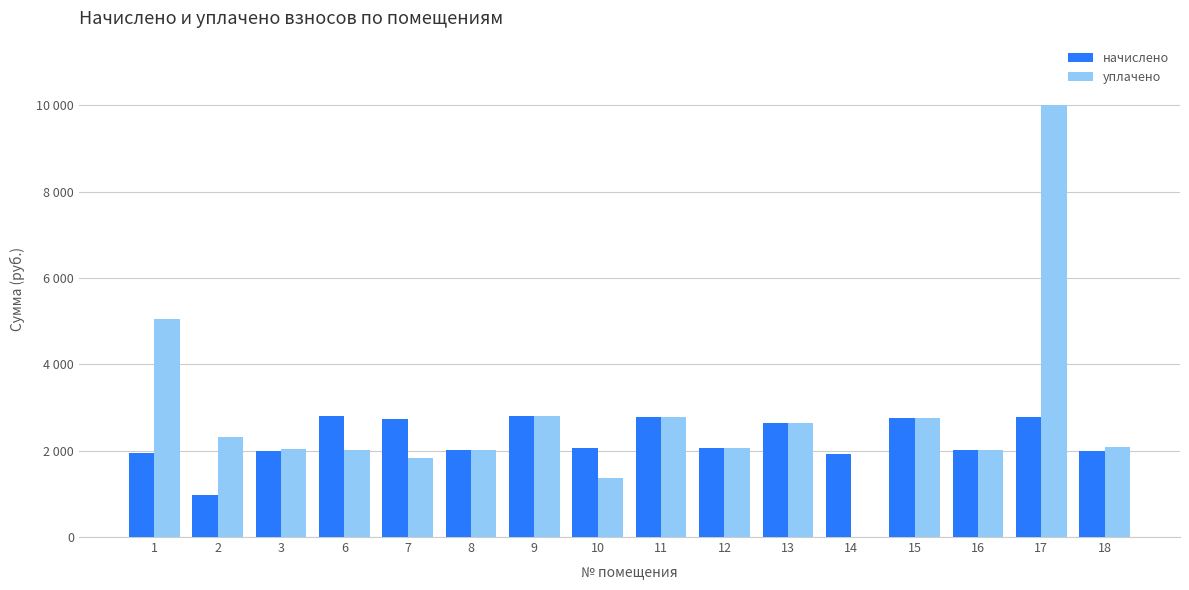

What are all the series names shown in the legend?

начислено, уплачено